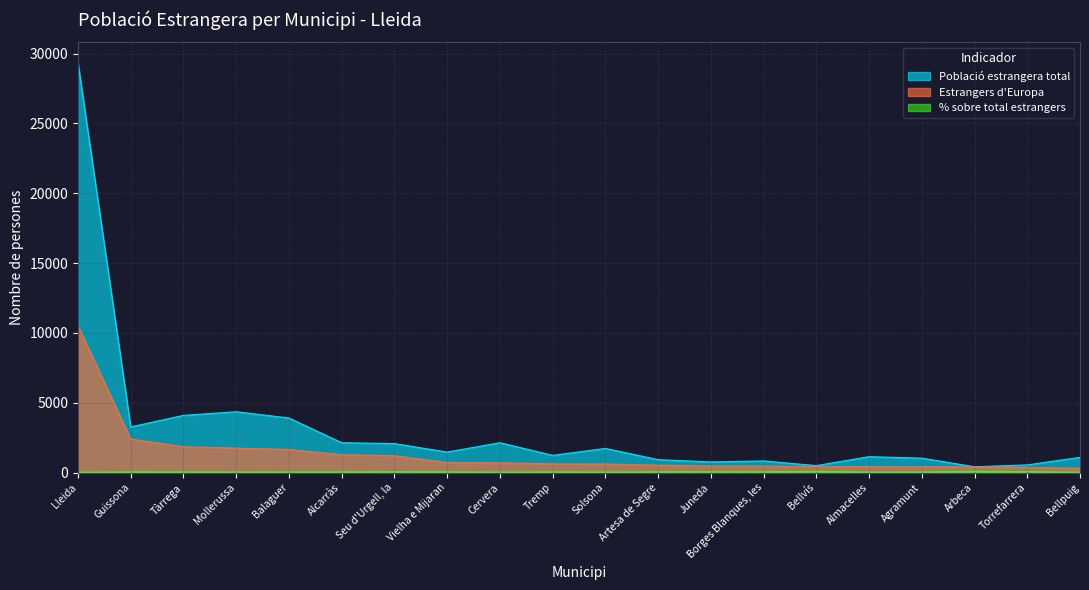

At which label does % sobre total estrangers reach its minimum?

Lleida